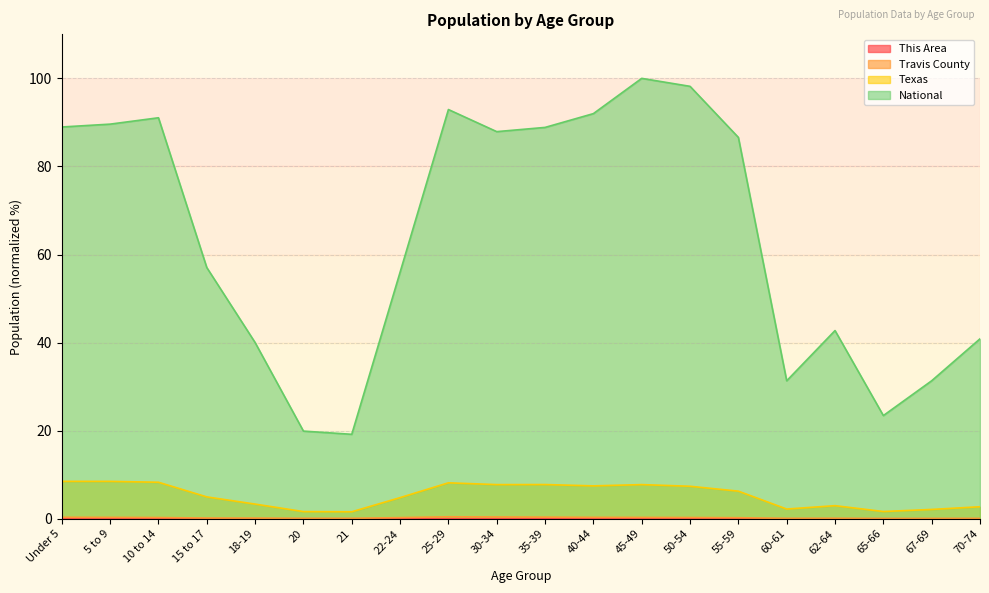

How many interior local valleys does the Texas series have?

5